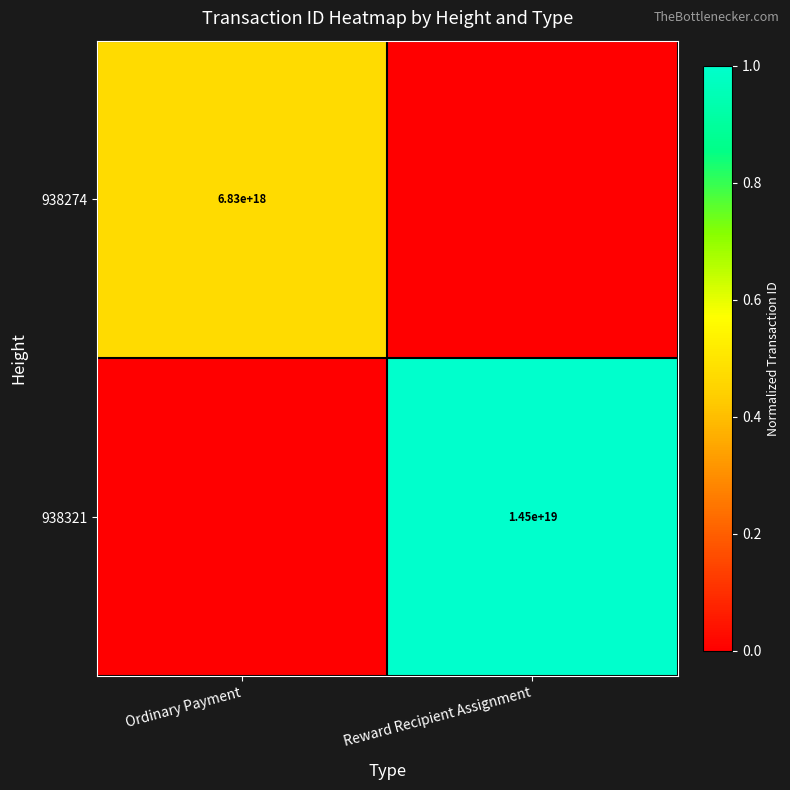

At how many categories does at least one series exceed 0?

2